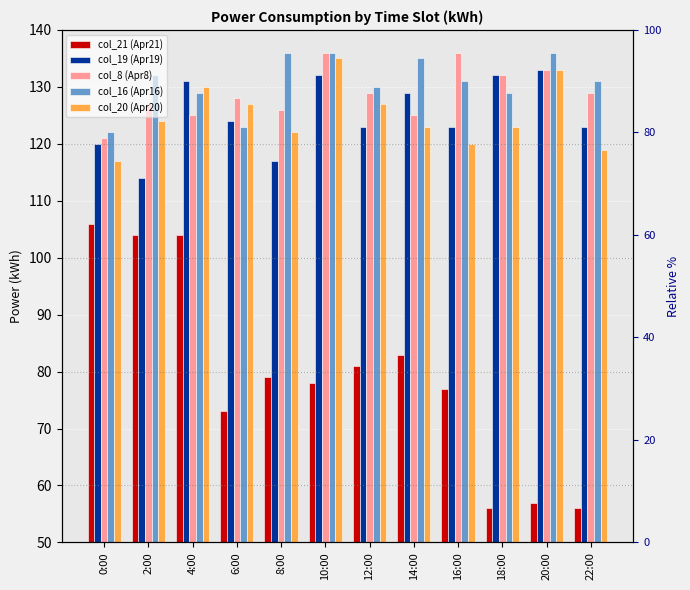

What are all the series names shown in the legend?

col_21 (Apr21), col_19 (Apr19), col_8 (Apr8), col_16 (Apr16), col_20 (Apr20)